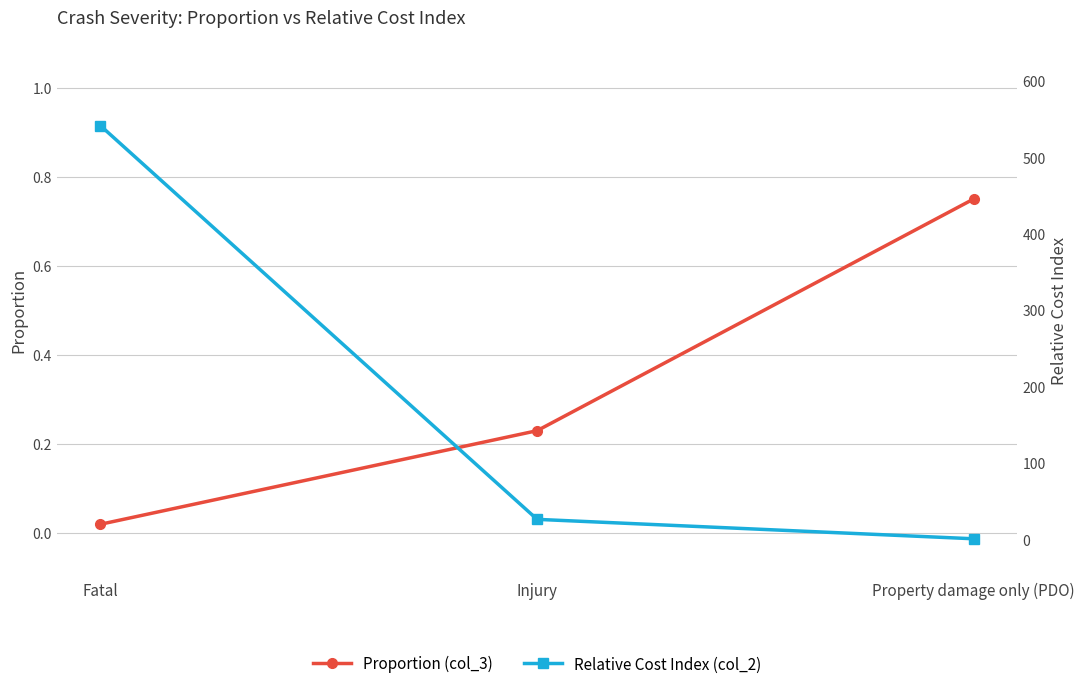

What is the label of the 2nd point from the left?

Injury